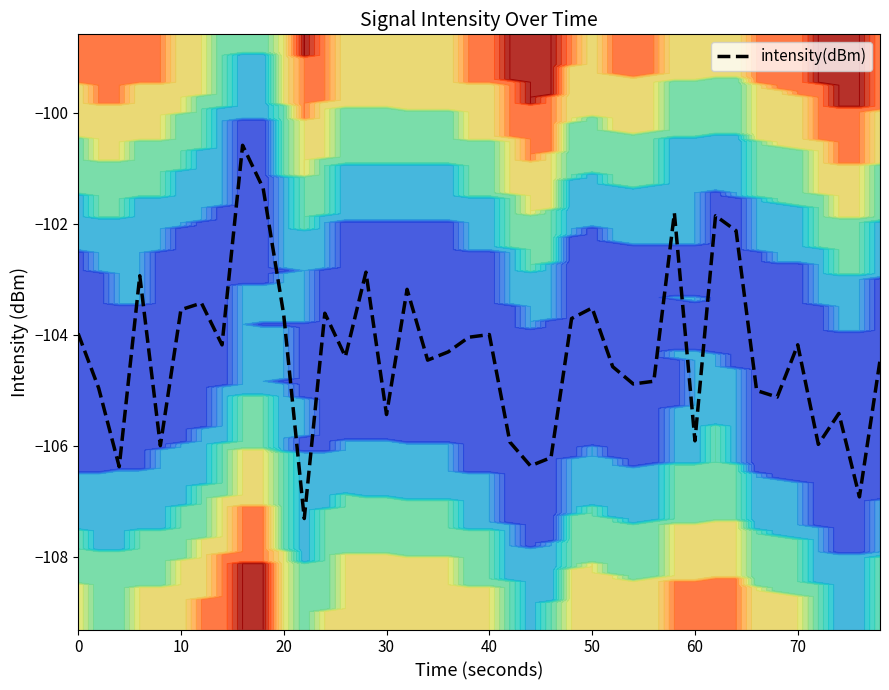

True or false: intensity(dBm) has a value of -56.4 at 20.

False